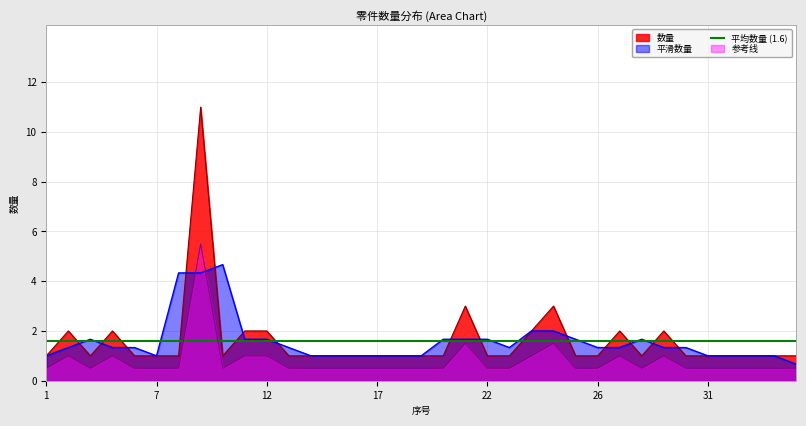

What is the minimum value for 参考线?

0.5